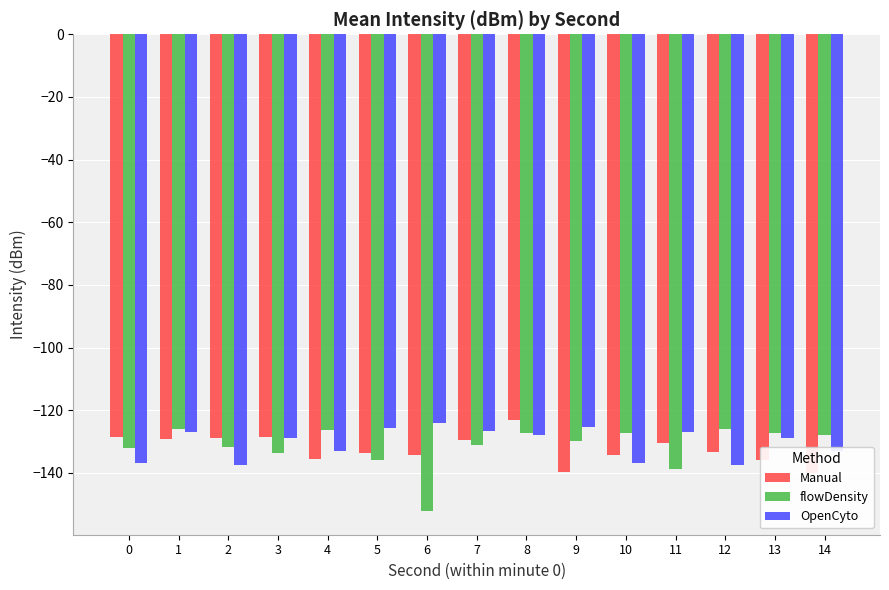

The value of Manual at 5 is -92.1. True or false?

False